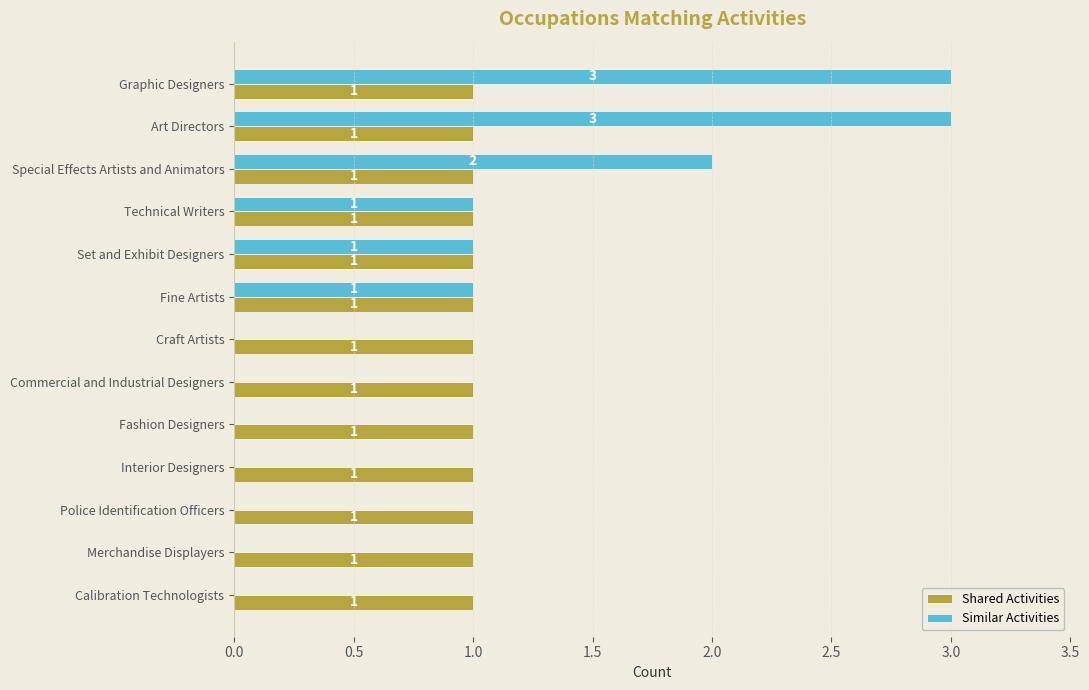

Read the Similar Activities value at Graphic Designers.

3